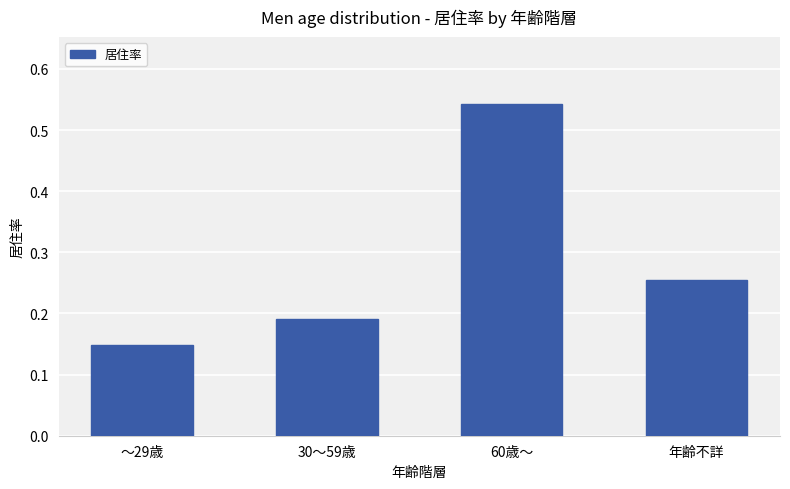

List the labels in order of value, largest first.

60歳～, 年齢不詳, 30～59歳, ～29歳